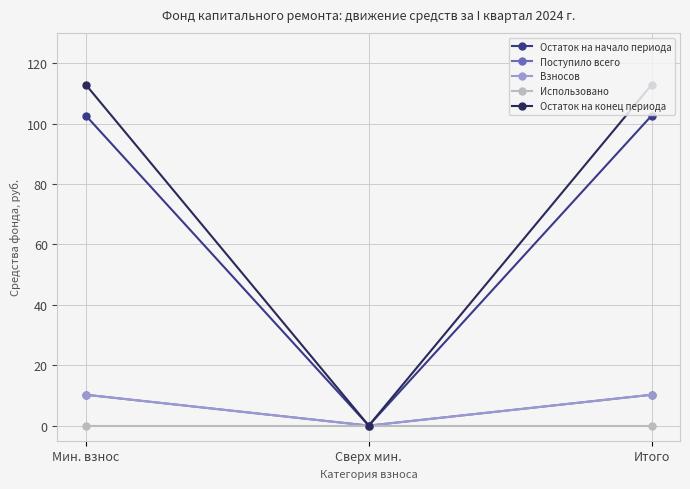

At which label does Взносов first exceed 10?

Мин. взнос